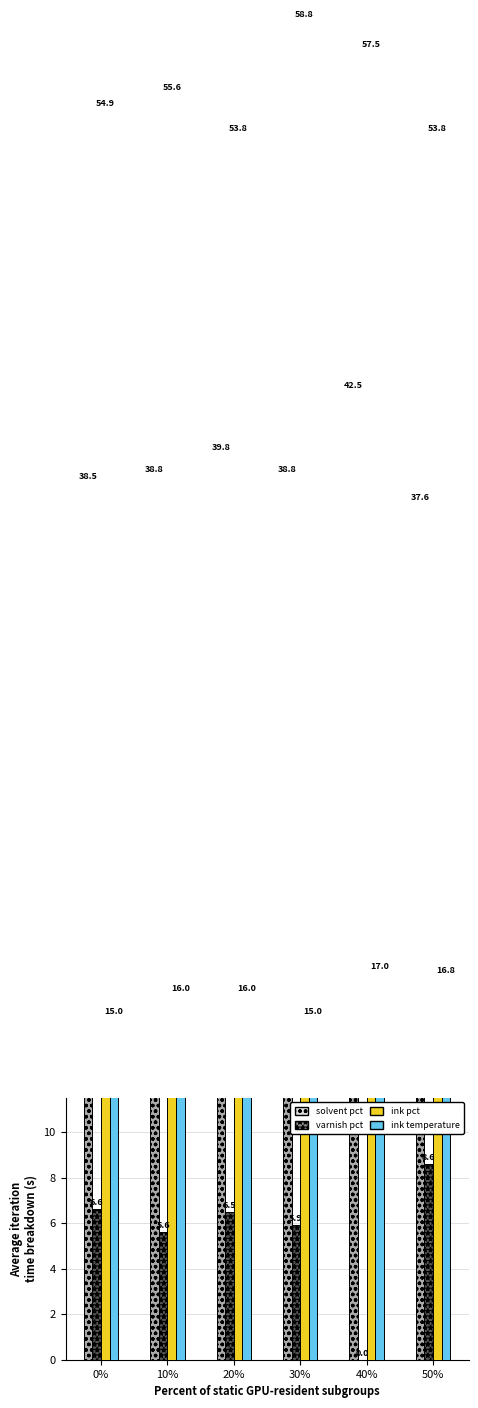

What is the spread (max minus min) of values at 20%?

47.3